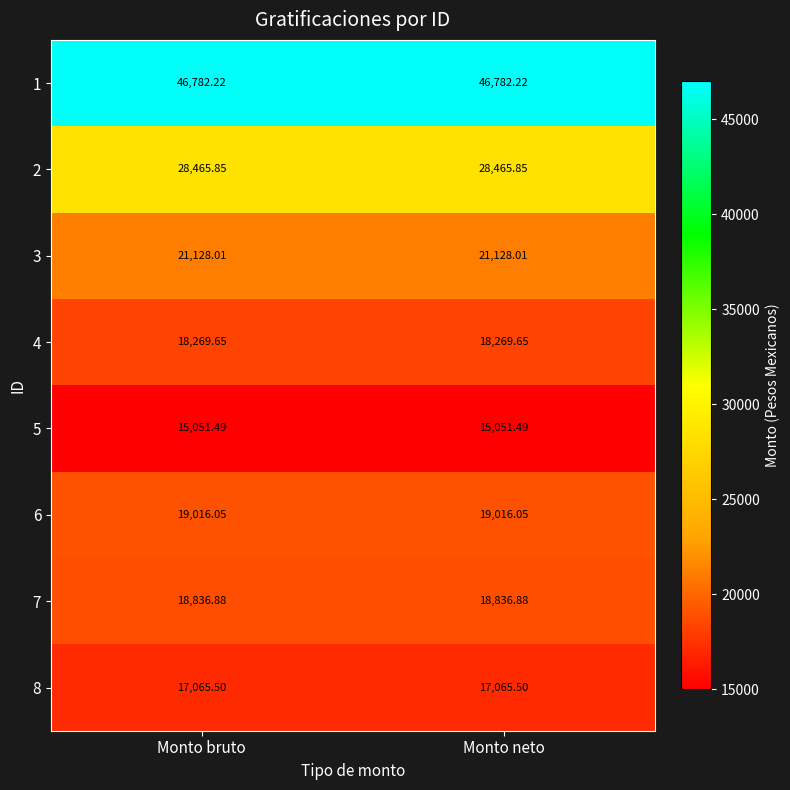

Is the value of 5 at Monto bruto greater than the value of 4 at Monto neto?

No